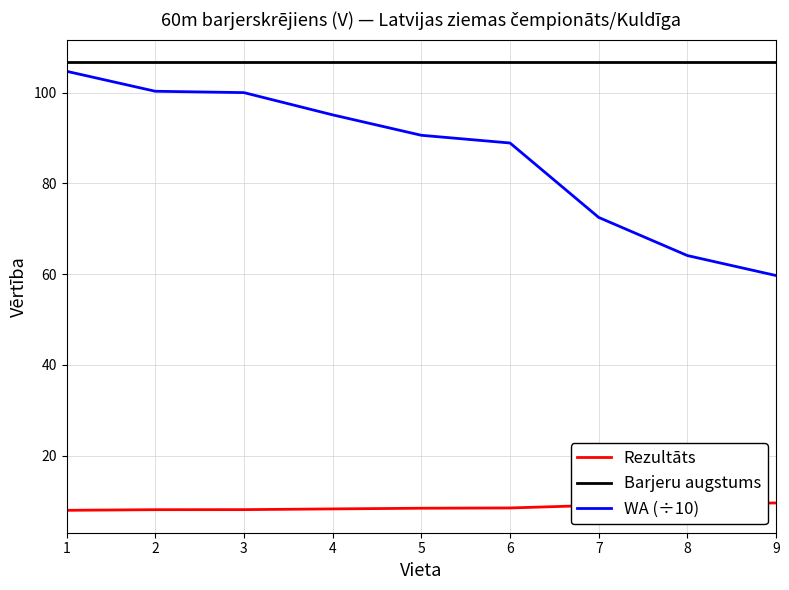

What is the total value across all series at 4?

210.1